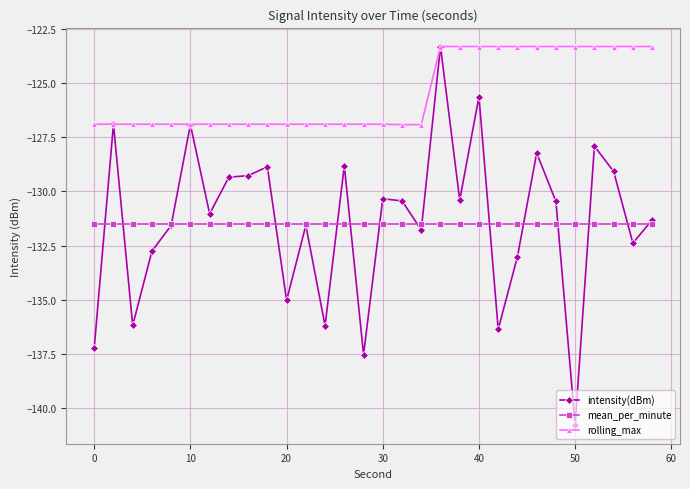

True or false: rolling_max and mean_per_minute cross at least once.

False